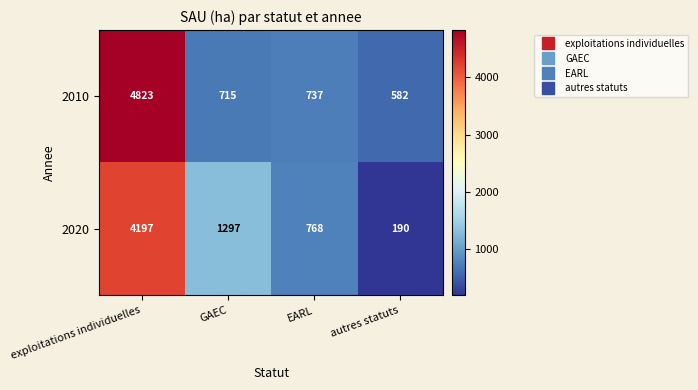

Reading right to left, list all the values displayed in this chart.

2010: 582	737	715	4823
2020: 190	768	1297	4197